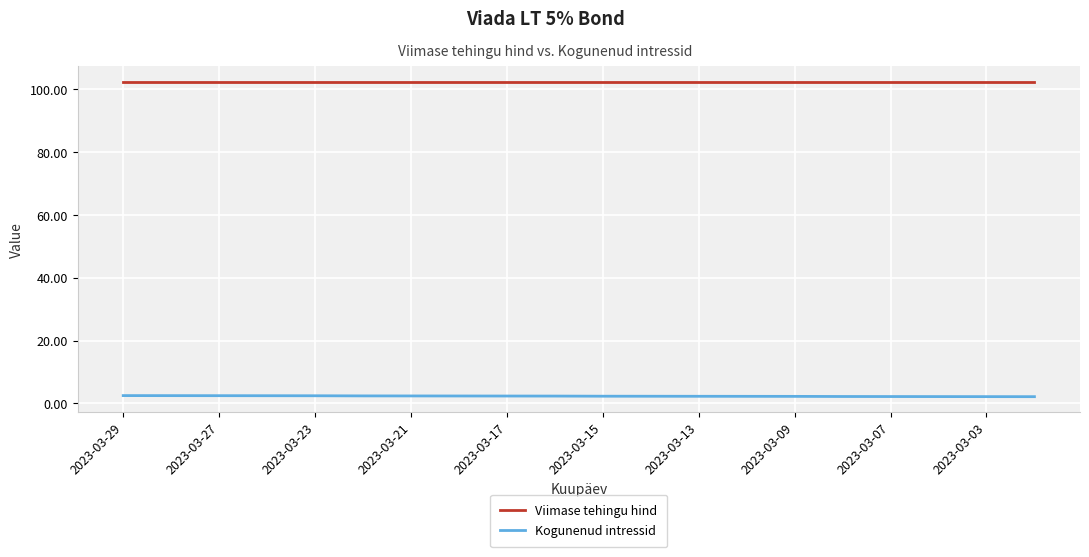

True or false: Viimase tehingu hind and Kogunenud intressid cross at least once.

False